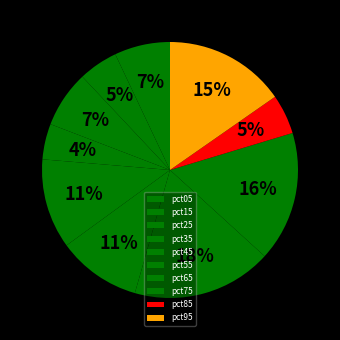

Is pct45 the majority of the pie?

No